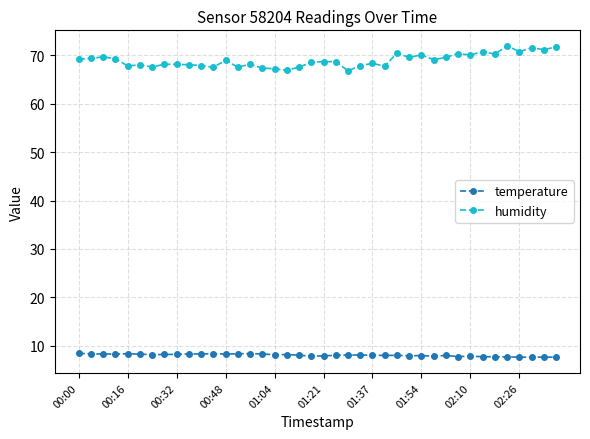

What is the average value of the humidity series?

68.9